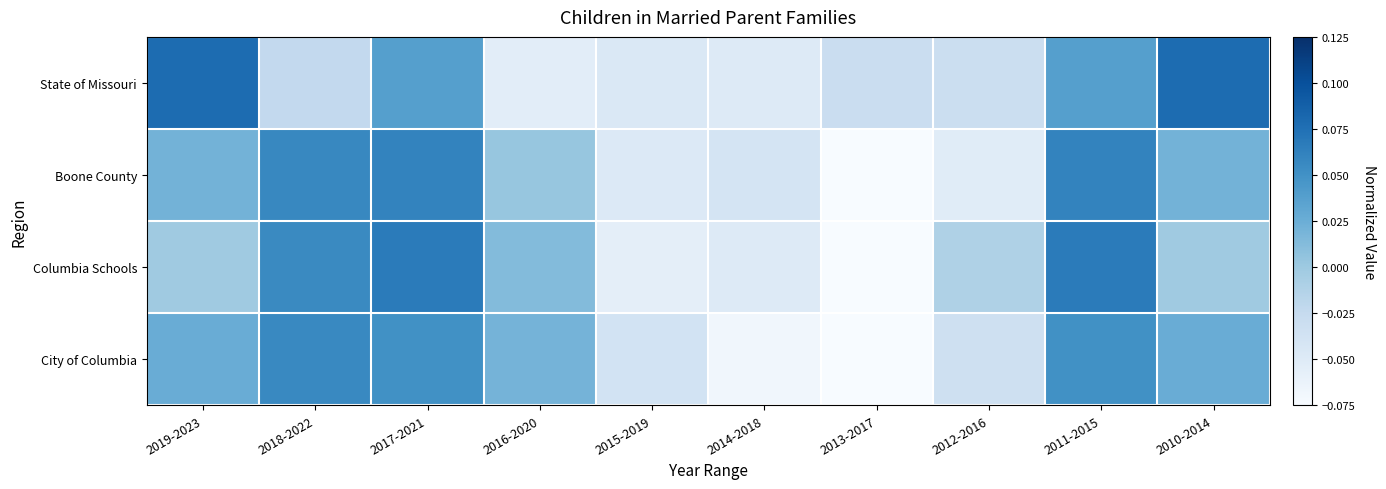

Reading left to right, what are all the values shown in this chart?

State of Missouri: 2019-2023=0.1	2018-2022=-0.0	2017-2021=0.0	2016-2020=-0.1	2015-2019=-0.0	2014-2018=-0.0	2013-2017=-0.0	2012-2016=-0.0	2011-2015=0.0	2010-2014=0.1
Boone County: 2019-2023=0.0	2018-2022=0.1	2017-2021=0.1	2016-2020=0.0	2015-2019=-0.0	2014-2018=-0.0	2013-2017=-0.1	2012-2016=-0.1	2011-2015=0.1	2010-2014=0.0
Columbia Schools: 2019-2023=-0.0	2018-2022=0.1	2017-2021=0.1	2016-2020=0.0	2015-2019=-0.1	2014-2018=-0.0	2013-2017=-0.1	2012-2016=-0.0	2011-2015=0.1	2010-2014=-0.0
City of Columbia: 2019-2023=0.0	2018-2022=0.1	2017-2021=0.1	2016-2020=0.0	2015-2019=-0.0	2014-2018=-0.1	2013-2017=-0.1	2012-2016=-0.0	2011-2015=0.1	2010-2014=0.0